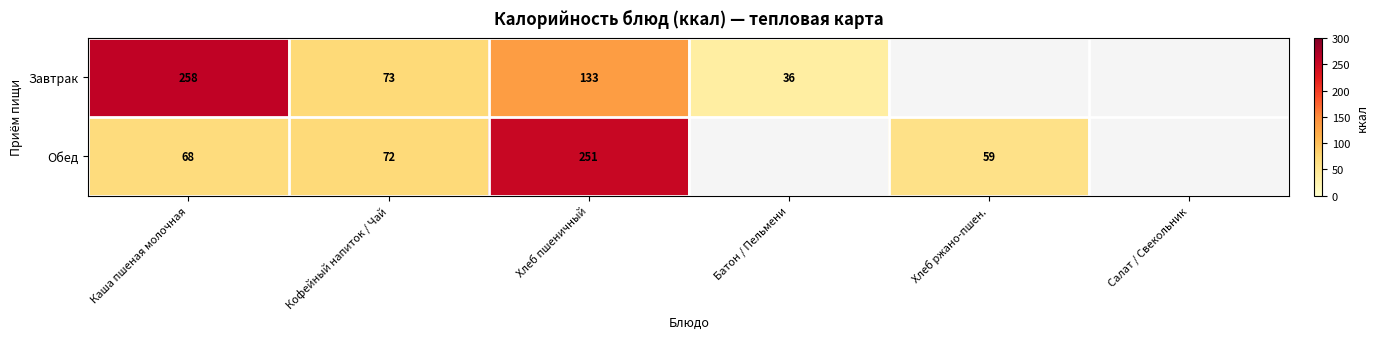

At Каша пшеная молочная, list the series in order from smallest to largest.

Обед, Завтрак